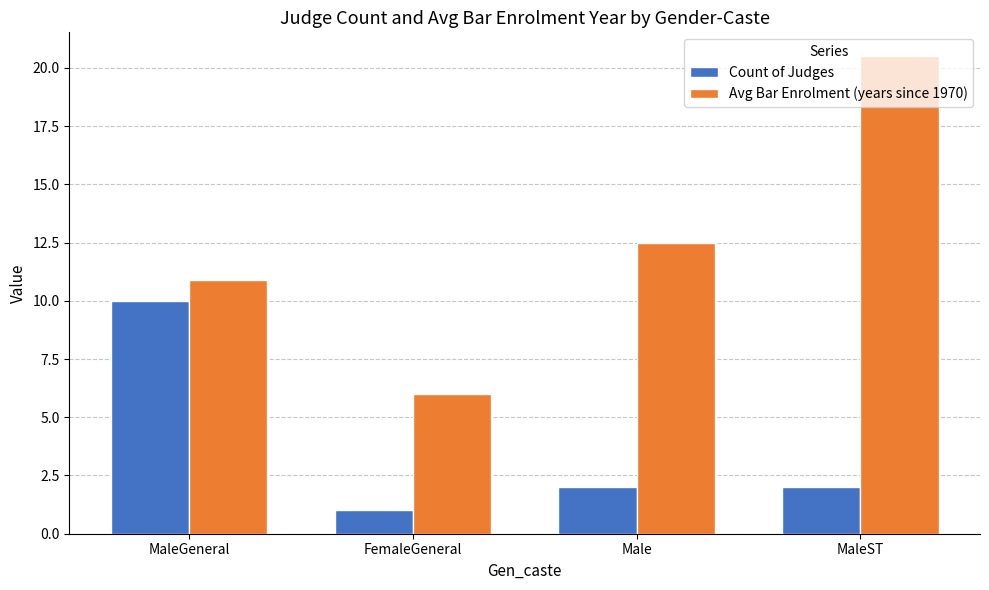

What is the greatest value displayed?

20.5